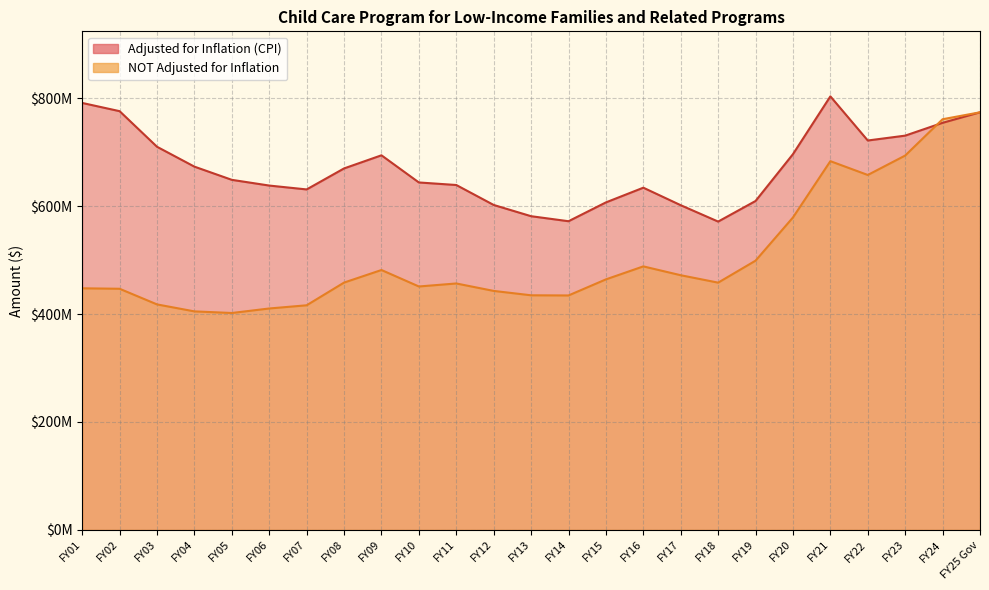

Reading left to right, extract all data points from this chart.

Adjusted for Inflation (CPI): FY25 Gov=773775368	FY24=754272061	FY23=730545437	FY22=721526911	FY21=803313720	FY20=696234361	FY19=609433784	FY18=571292016	FY17=601614783	FY16=634082183	FY15=606823971	FY14=571951393	FY13=581253680	FY12=602074149	FY11=639063261	FY10=643782107	FY09=694102538	FY08=669778411	FY07=630861542	FY06=638035941	FY05=648637174	FY04=673089957	FY03=709921472	FY02=775890613	FY01=791128846
NOT Adjusted for Inflation: FY25 Gov=773775368	FY24=760940066	FY23=693650367	FY22=657631793	FY21=683231793	FY20=578907847	FY19=498850328	FY18=458131732	FY17=471870409	FY16=488252376	FY15=464179035	FY14=434395686	FY13=434697067	FY12=442804829	FY11=456599487	FY10=451023839	FY09=481537974	FY08=458245308	FY07=416180224	FY06=410251159	FY05=401885925	FY04=404871961	FY03=417810462	FY02=446792508	FY01=447640749